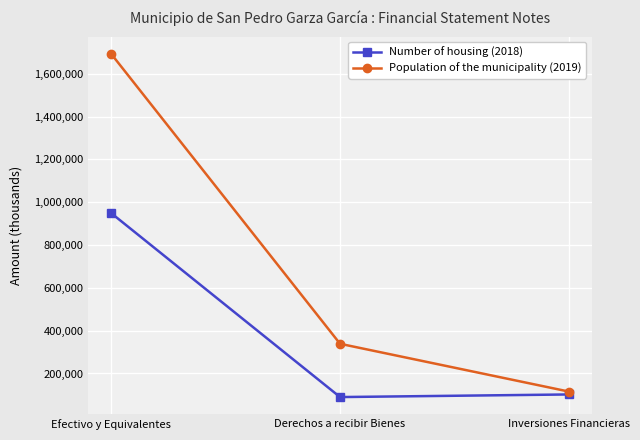

Reading left to right, what are all the values shown in this chart?

Number of housing (2018): Efectivo y Equivalentes=949091	Derechos a recibir Bienes=89795	Inversiones Financieras=102000
Population of the municipality (2019): Efectivo y Equivalentes=1693024	Derechos a recibir Bienes=338609	Inversiones Financieras=115320